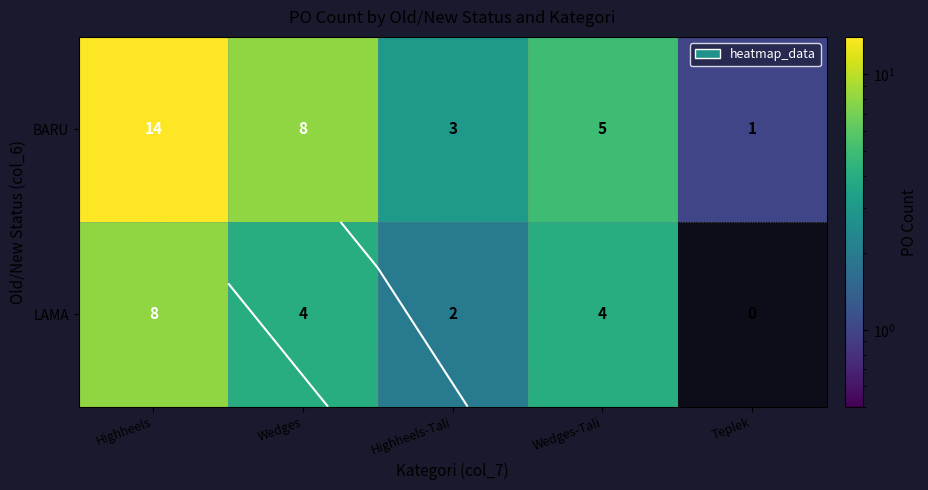

How many data points in BARU are above 5?

2